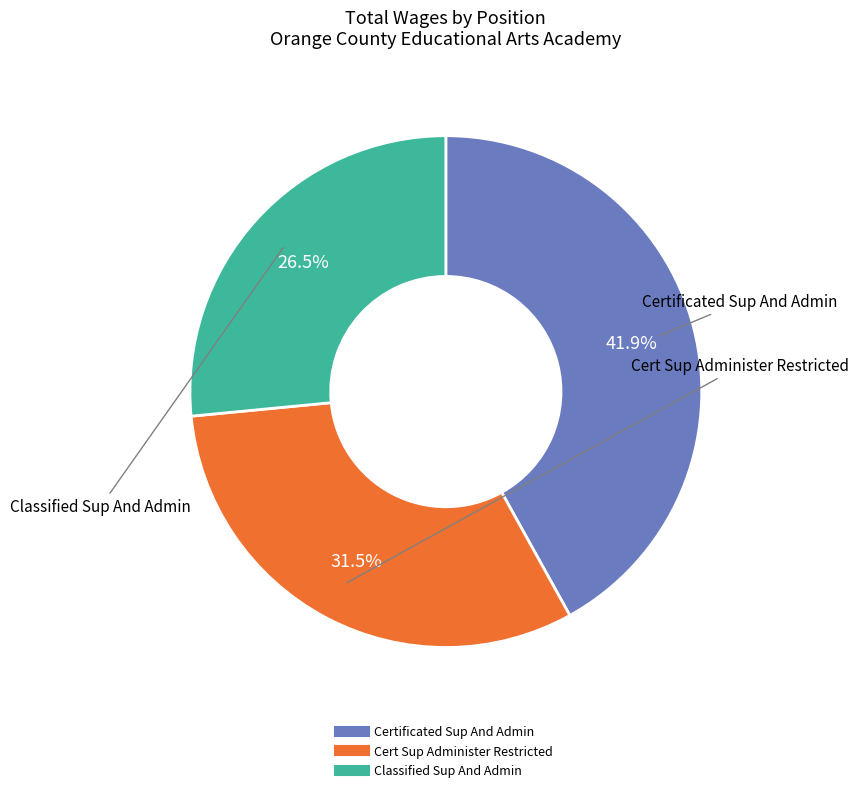

Which category has the biggest portion of the pie?

Certificated Sup And Admin